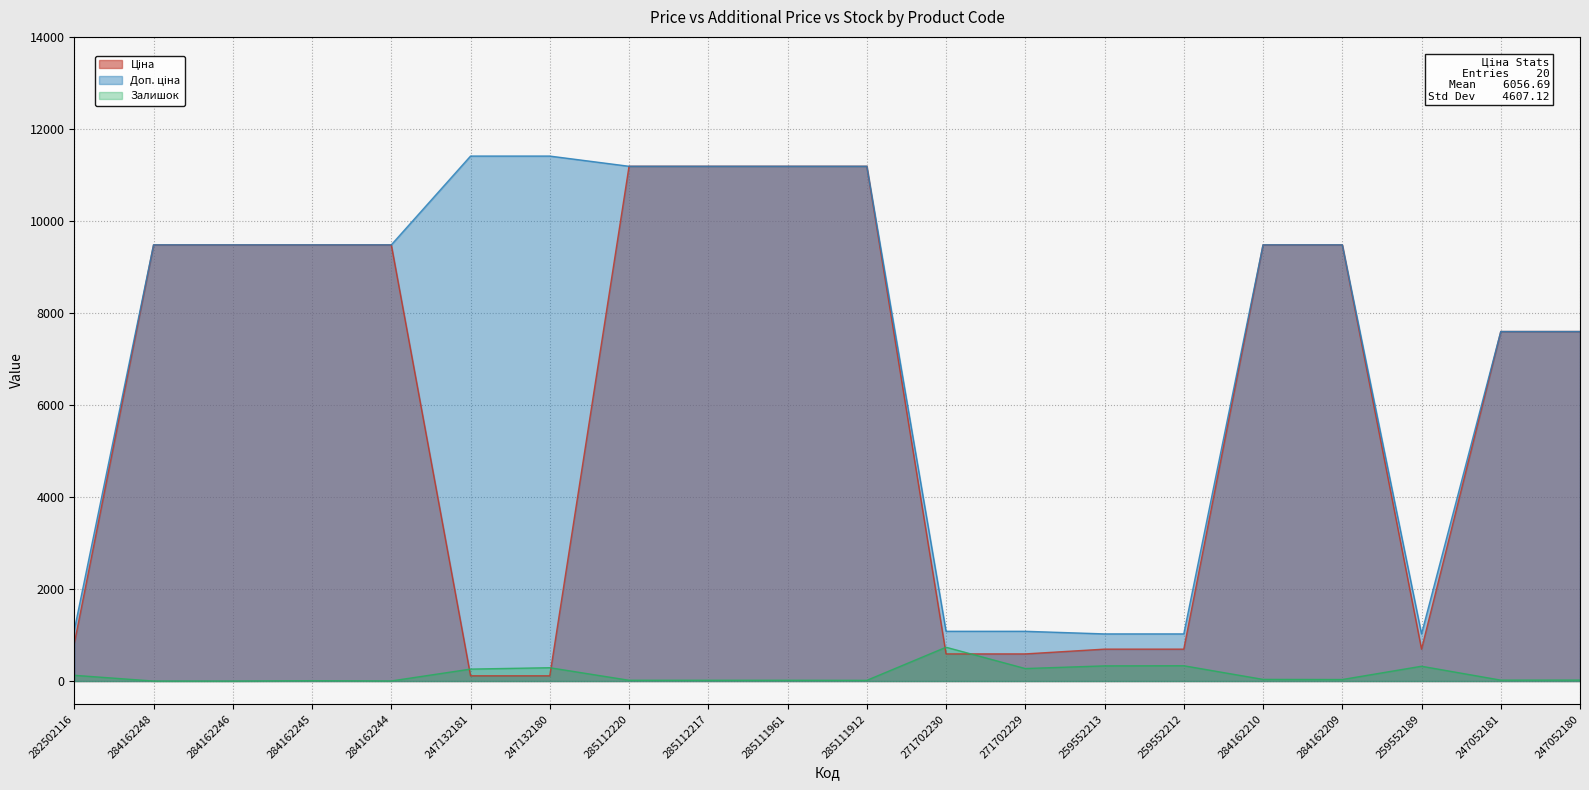

Reading left to right, list all the values displayed in this chart.

Ціна: 282502116=818.5	284162248=9480.1	284162246=9480.1	284162245=9480.1	284162244=9480.1	247132181=114.1	247132180=114.1	285112220=11188.2	285112217=11188.2	285111961=11188.2	285111912=11188.2	271702230=589.9	271702229=589.9	259552213=693.7	259552212=693.7	284162210=9480.1	284162209=9480.1	259552189=693.7	247052181=7596.5	247052180=7596.5
Доп. ціна: 282502116=1109.2	284162248=9480.1	284162246=9480.1	284162245=9480.1	284162244=9480.1	247132181=11410.0	247132180=11410.0	285112220=11188.2	285112217=11188.2	285111961=11188.2	285111912=11188.2	271702230=1081.7	271702229=1081.7	259552213=1024.6	259552212=1024.6	284162210=9480.1	284162209=9480.1	259552189=1024.6	247052181=7596.5	247052180=7596.5
Залишок: 282502116=125.0	284162248=0.0	284162246=0.0	284162245=8.0	284162244=2.0	247132181=260.0	247132180=290.0	285112220=17.0	285112217=17.0	285111961=17.0	285111912=15.0	271702230=735.0	271702229=272.0	259552213=330.0	259552212=333.0	284162210=36.0	284162209=33.0	259552189=322.0	247052181=20.0	247052180=21.0